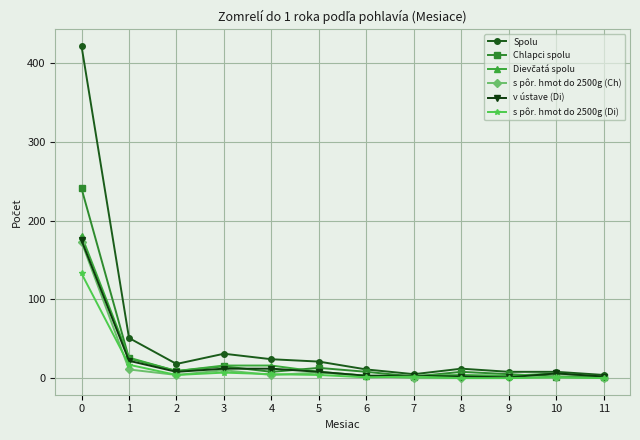

What is the highest value of the Chlapci spolu series?

241